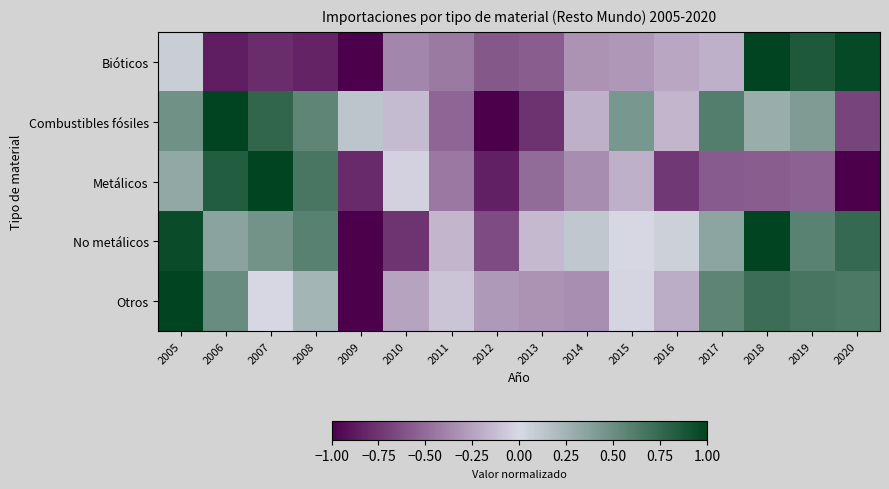

At 2005, list the series in order from smallest to largest.

Bióticos, Metálicos, Combustibles fósiles, No metálicos, Otros